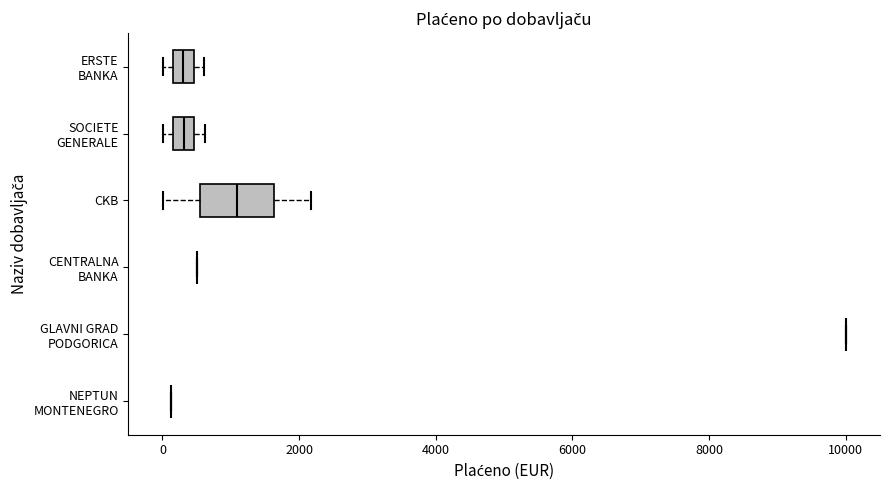

Reading bottom to top, transcribe this box plot: for each box, give where its median line is, the range the box spans, and where its two whiskers end, as read against the x-axis. The values are not printed on the chart, so give them approximately, as read against the axis.

NEPTUN MONTENEGRO: box collapsed to a line at 200, whiskers 200 to 200
GLAVNI GRAD PODGORICA: box collapsed to a line at 10000, whiskers 10000 to 10000
CENTRALNA BANKA: box collapsed to a line at 600, whiskers 600 to 600
CKB: median 1000, box 600 to 1600, whiskers 0 to 2200
SOCIETE GENERALE: median 400 (inside the box), box 200 to 400, whiskers 0 to 600
ERSTE BANKA: median 400 (inside the box), box 200 to 400, whiskers 0 to 600